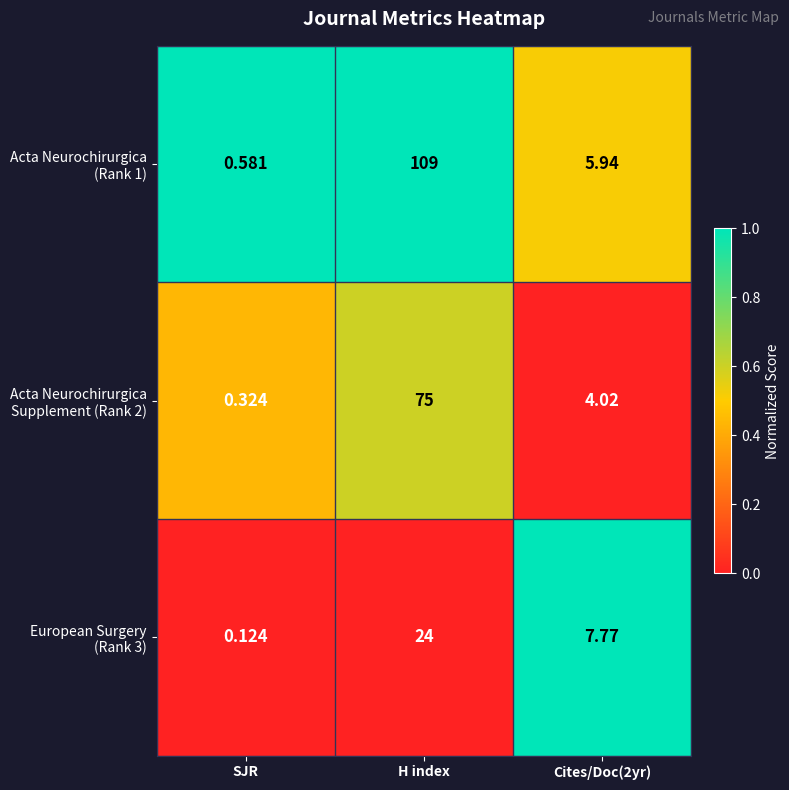

At which category is the sum across all series the highest?

H index